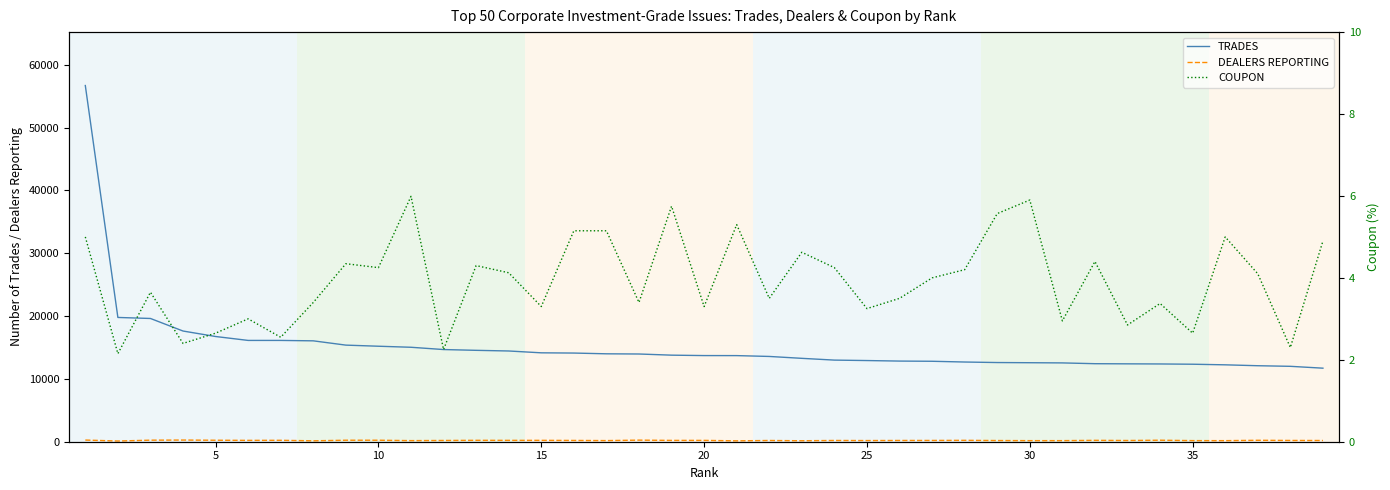

What is the smallest value displayed?

2.1